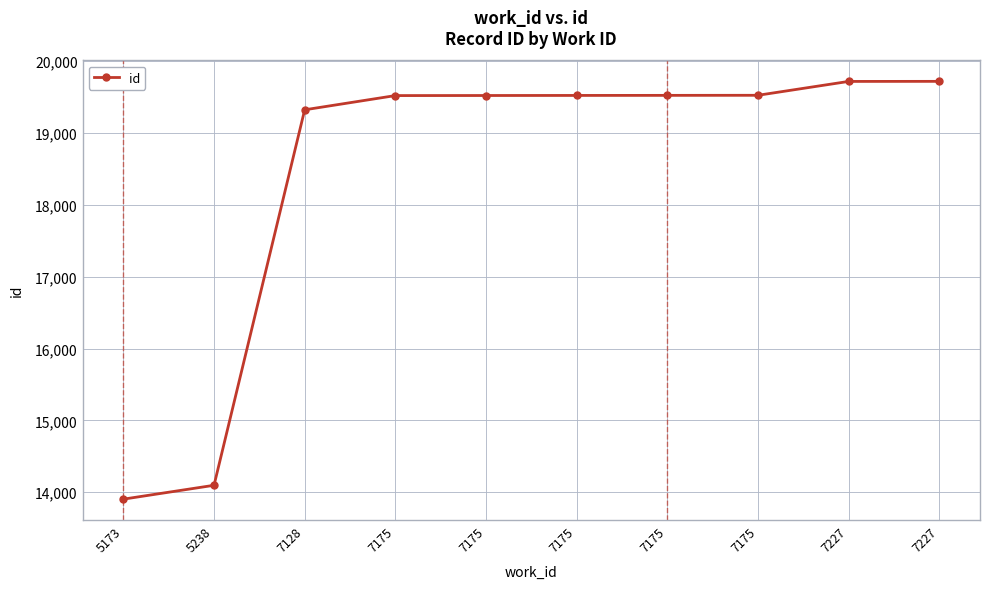

How many lines are shown in the chart?

1